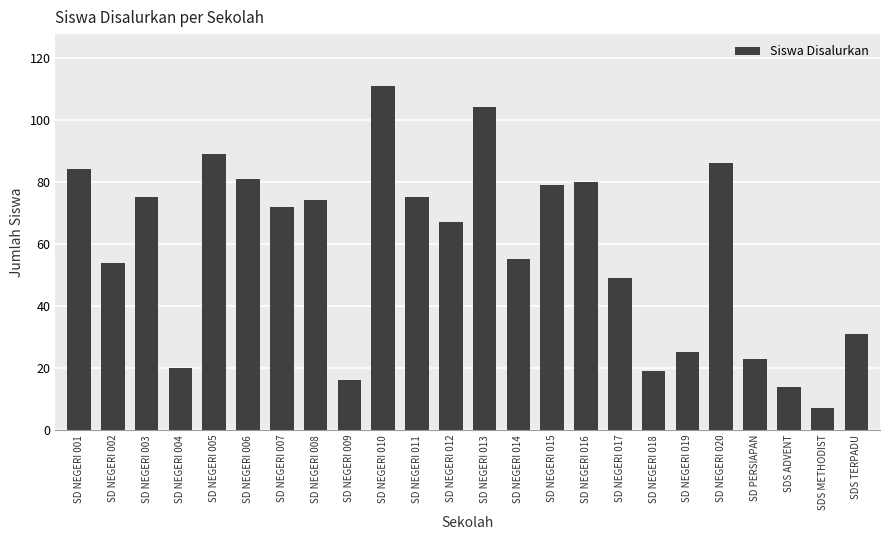

The chart shows a value of 49 at SD NEGERI 017. True or false?

True